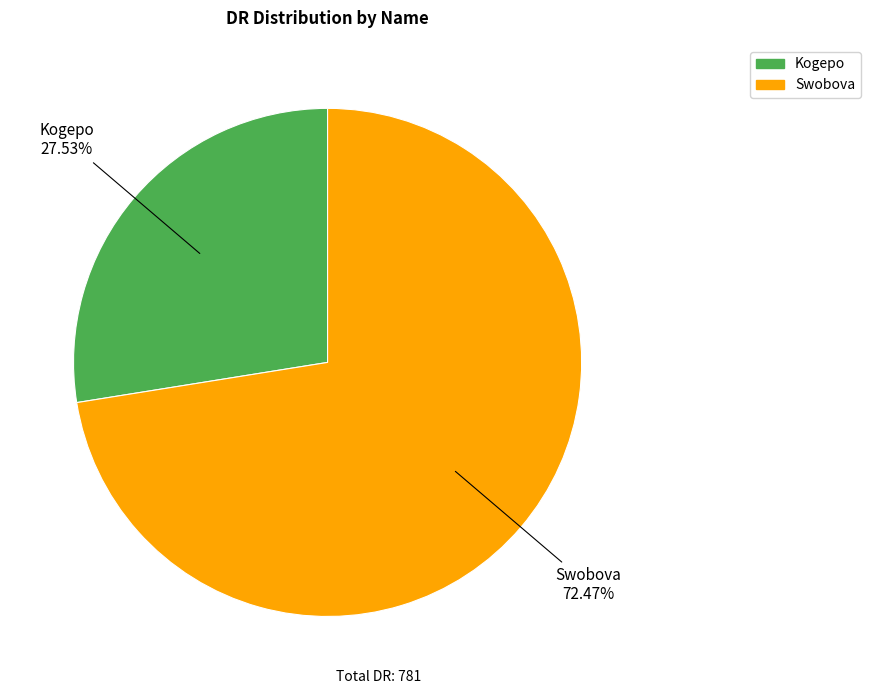

Which category has the smallest portion of the pie?

Kogepo